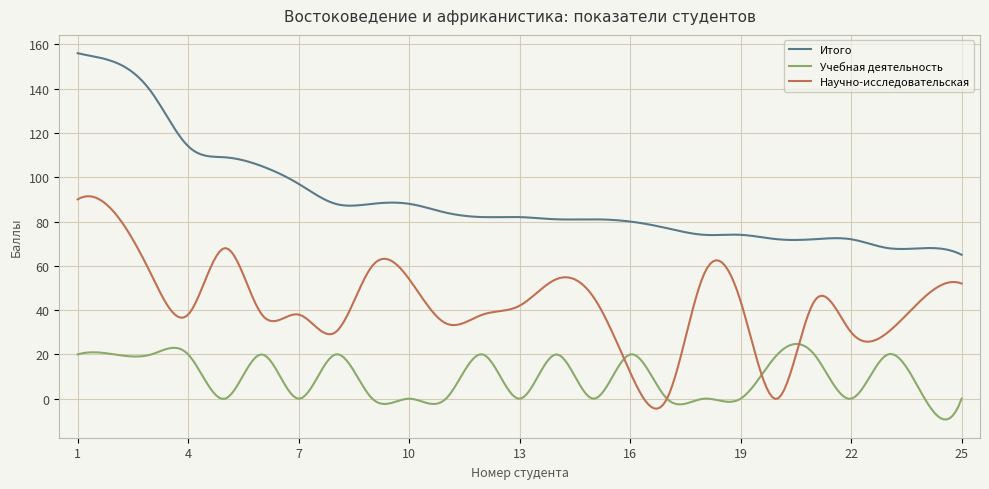

What is the difference between the maximum and minimum values in the Итого series?

91.0